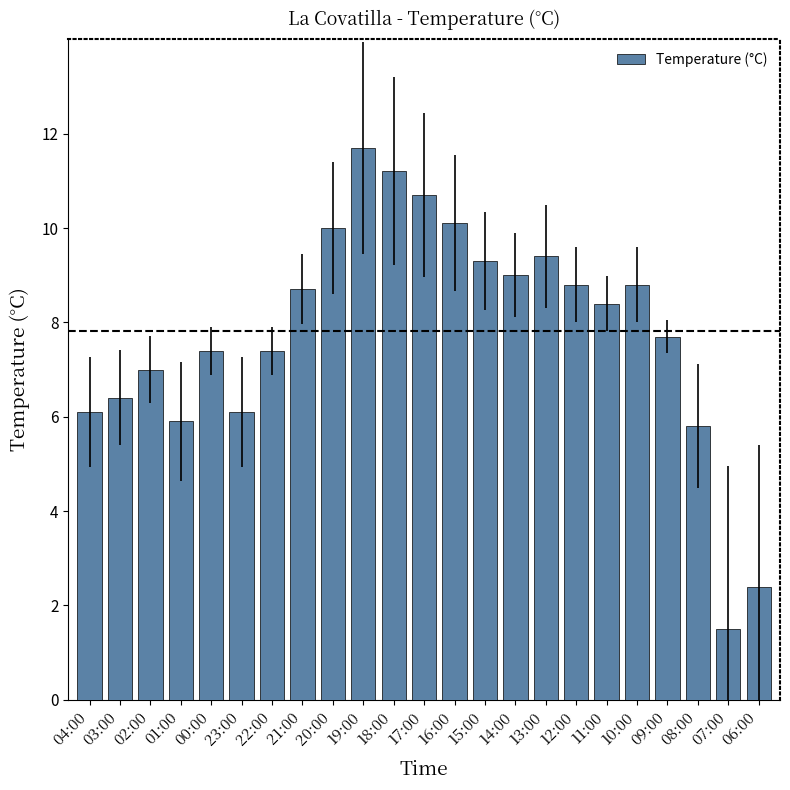

How many data points are less than 8?

11